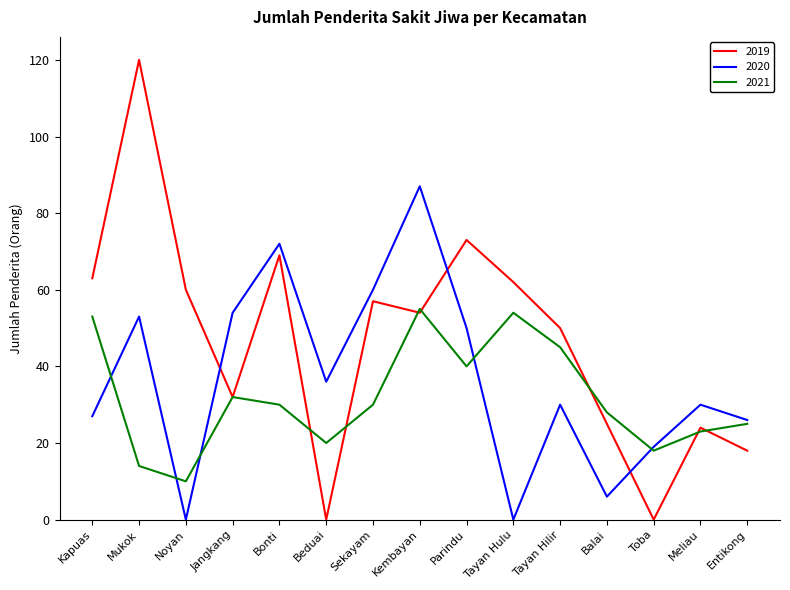

In 2020, how many points are higher than both neighbors (excluding endpoints)?

5